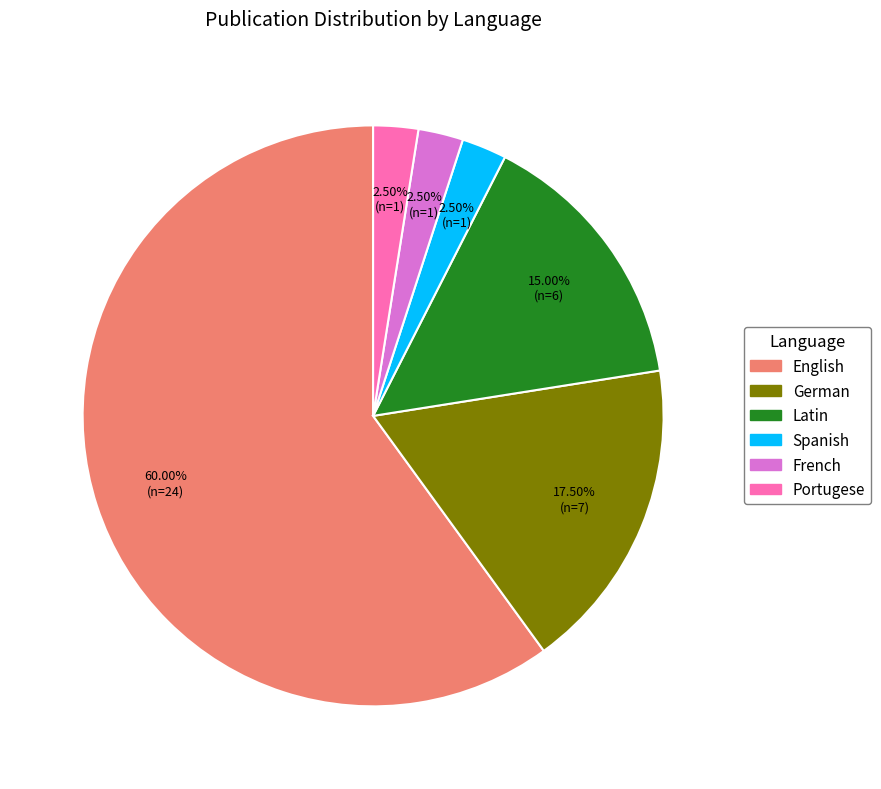

Does Latin represent more than half of the total?

No